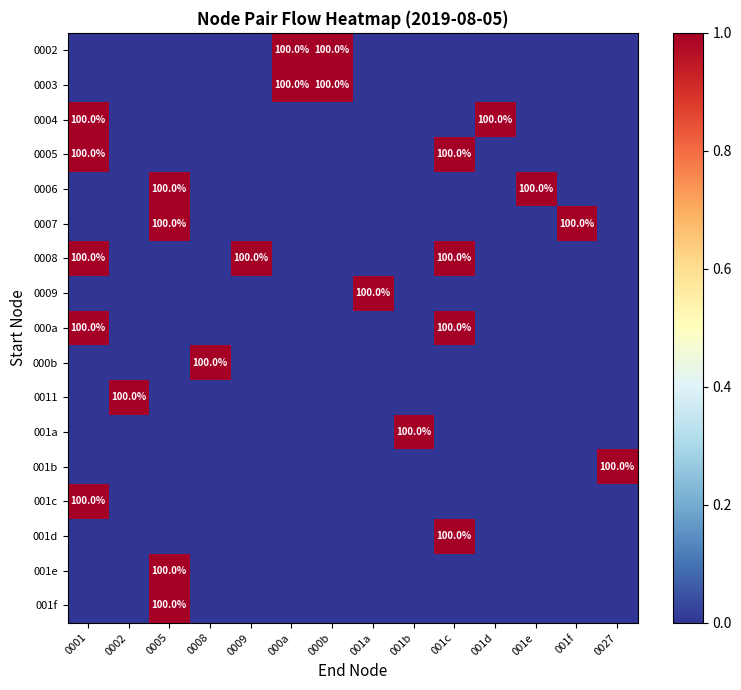

Is it true that 0004 equals 0 at 000b?

True